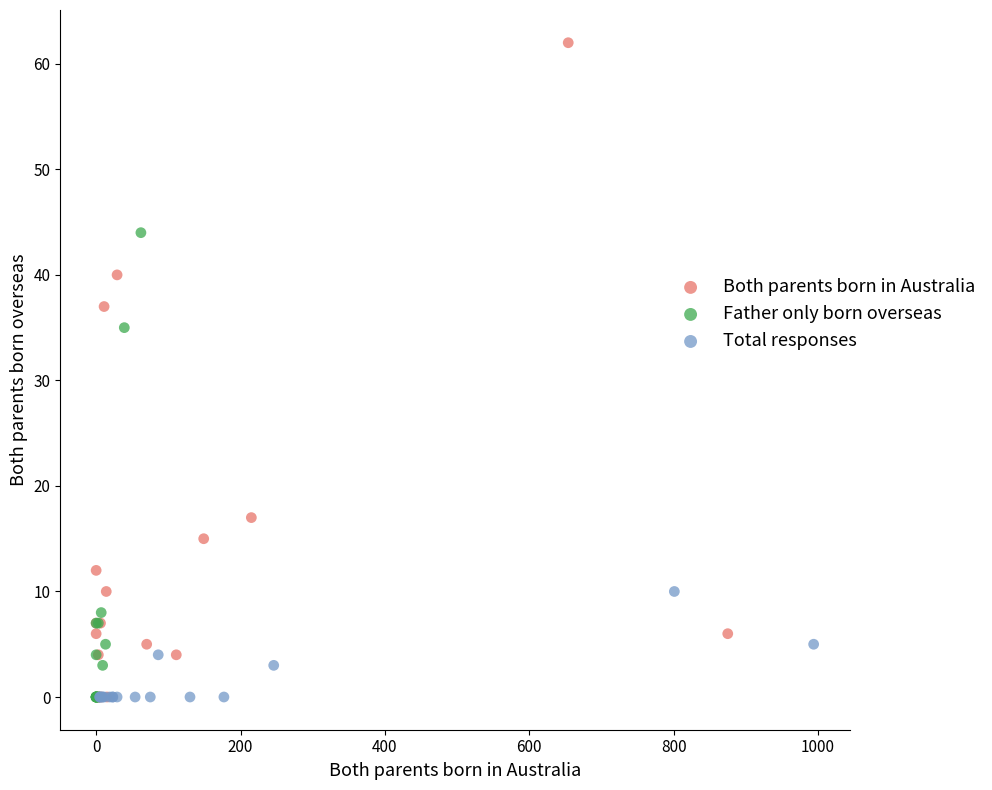

Which series contains the highest Y value?

Both parents born in Australia